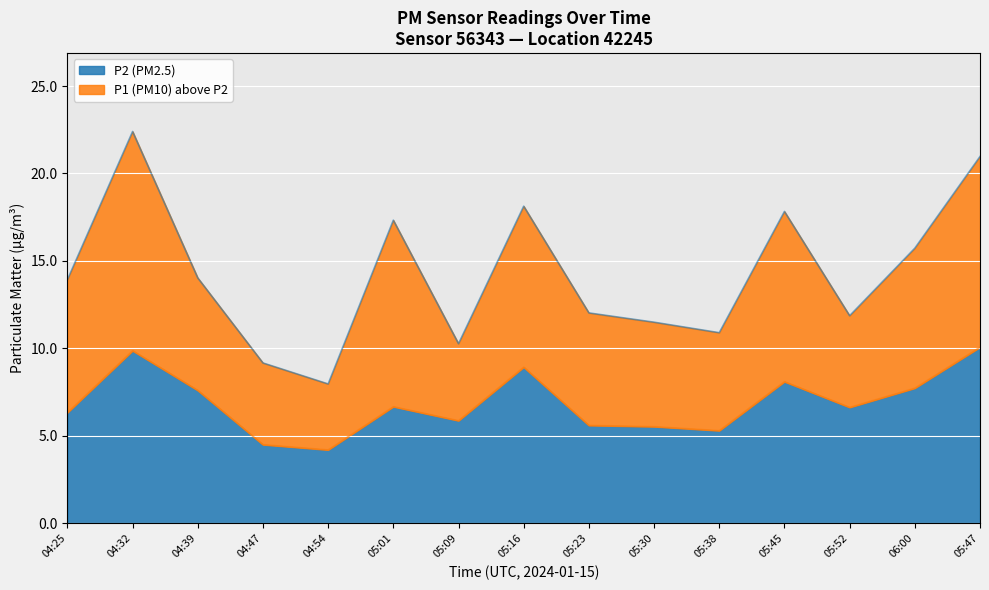

Where does the P2 series first go above 6?

04:25